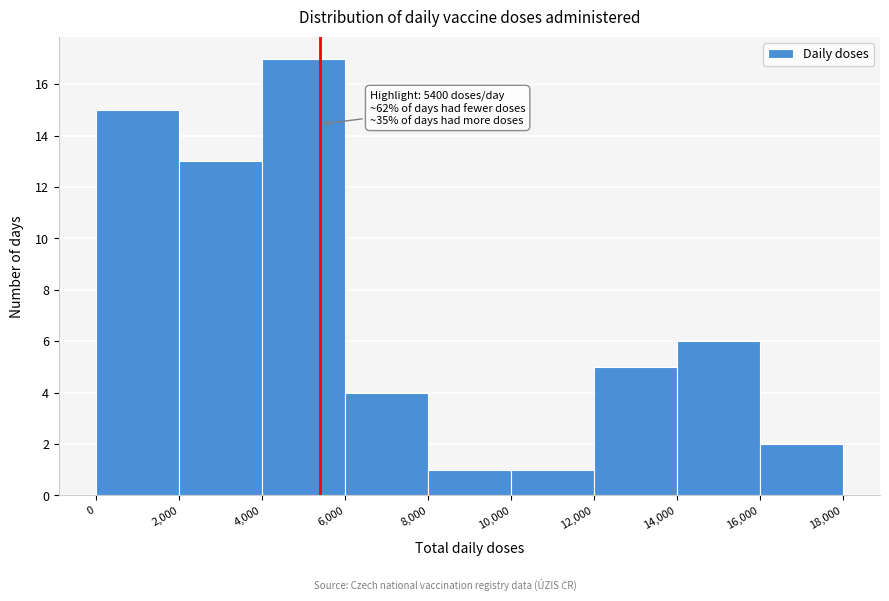

Which range on the x-axis has the tallest bar?

4,000 to 6,000